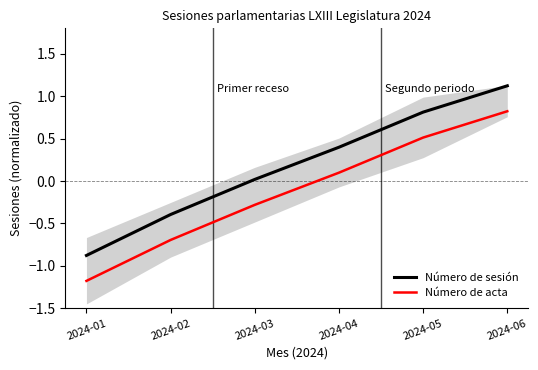

How many positive values does the Número de acta series have?

3